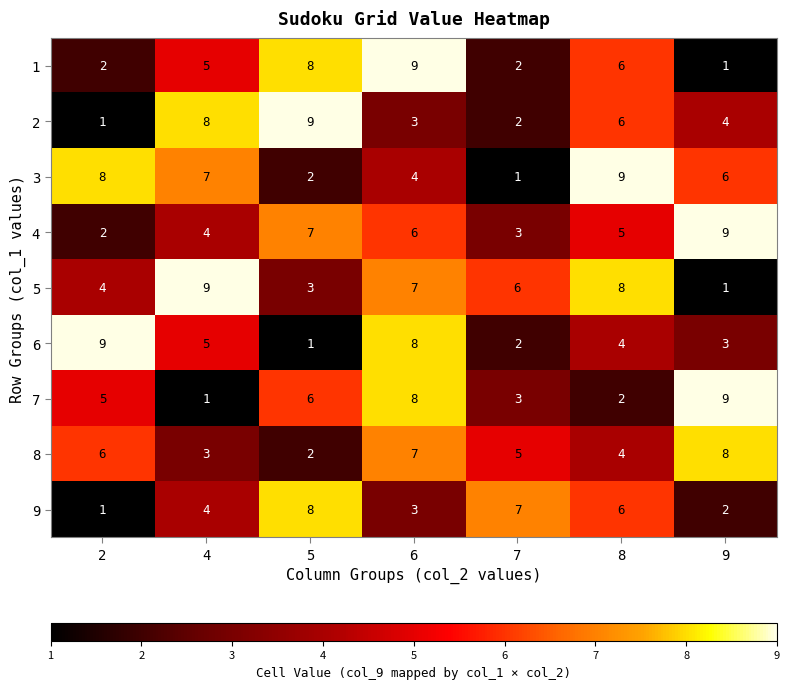

Rank the categories by 6 value from lowest to highest.

5, 7, 9, 8, 4, 6, 2